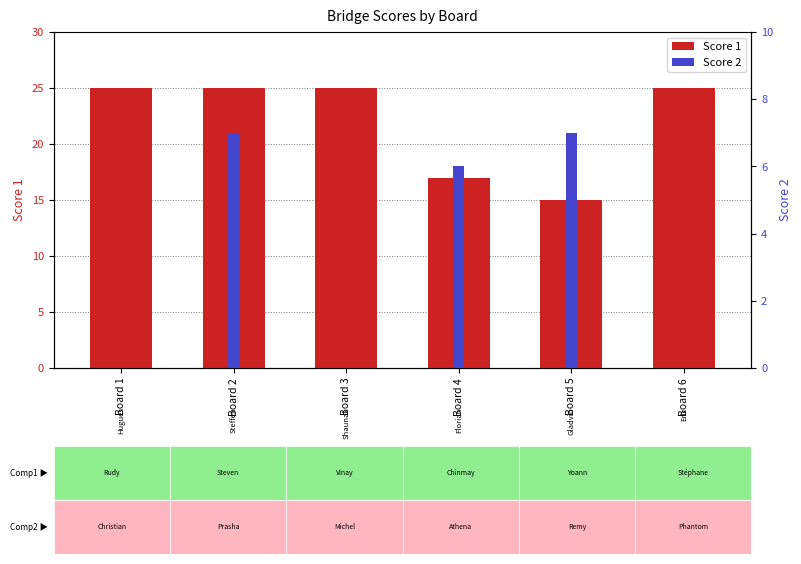

How many data points in Score 2 are less than 6?

3